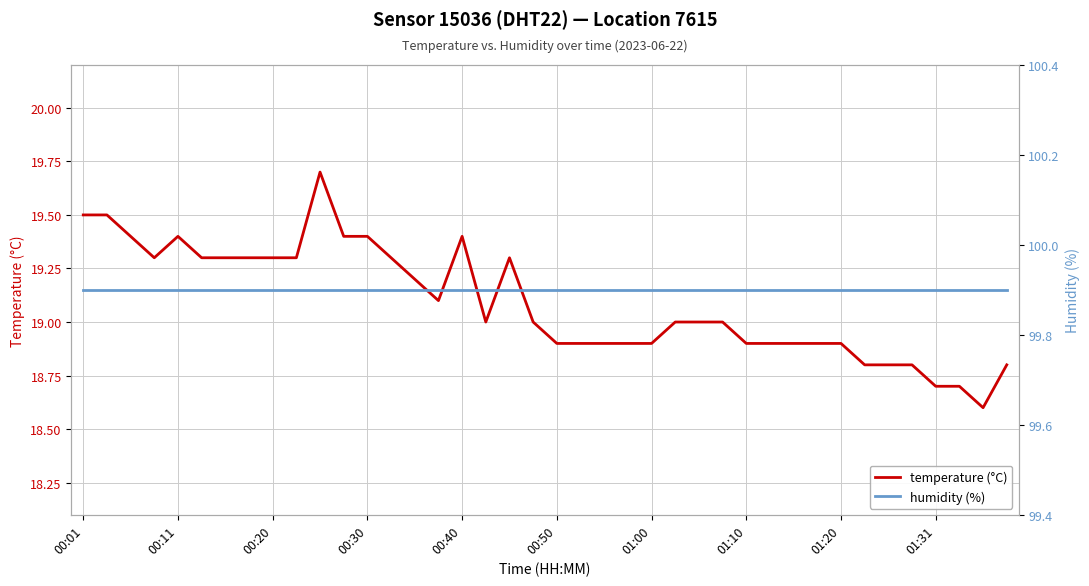

What is the value of the temperature (°C) point at the 39th from the left?

18.6